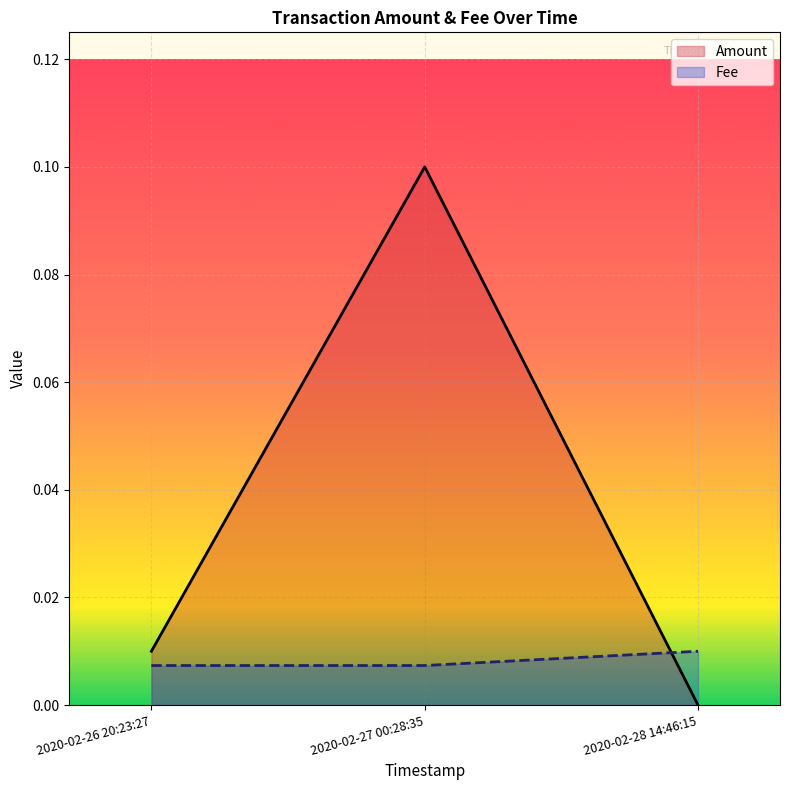

Reading left to right, list all the values displayed in this chart.

Amount: 2020-02-26 20:23:27=0.0	2020-02-27 00:28:35=0.1	2020-02-28 14:46:15=0.0
Fee: 2020-02-26 20:23:27=0.0	2020-02-27 00:28:35=0.0	2020-02-28 14:46:15=0.0